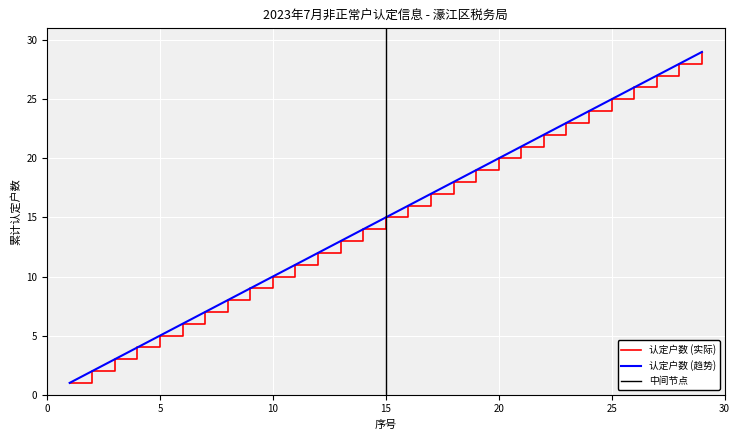

The Cumulative Count series shows 2 at 5. True or false?

False